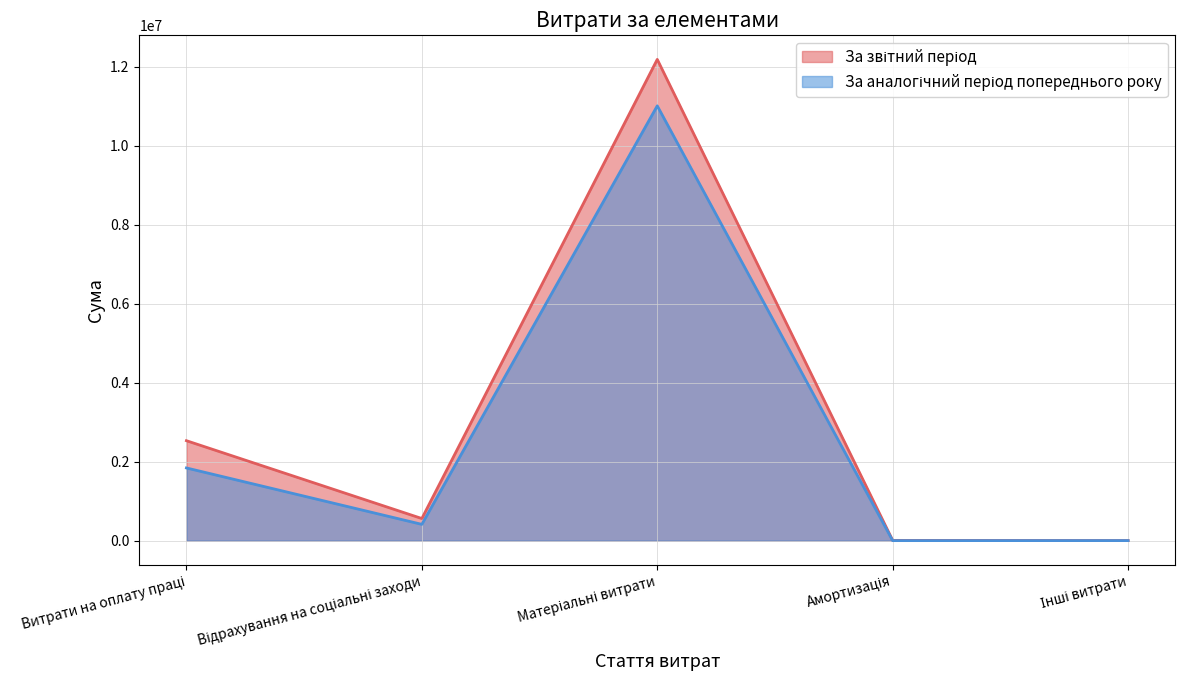

Reading left to right, extract all data points from this chart.

За звітний період: Витрати на оплату праці=2531256	Відрахування на соціальні заходи=560461	Матеріальні витрати=12186750	Амортизація=6886	Інші витрати=1622
За аналогічний період попереднього року: Витрати на оплату праці=1841124	Відрахування на соціальні заходи=412676	Матеріальні витрати=11010615	Амортизація=716	Інші витрати=1429